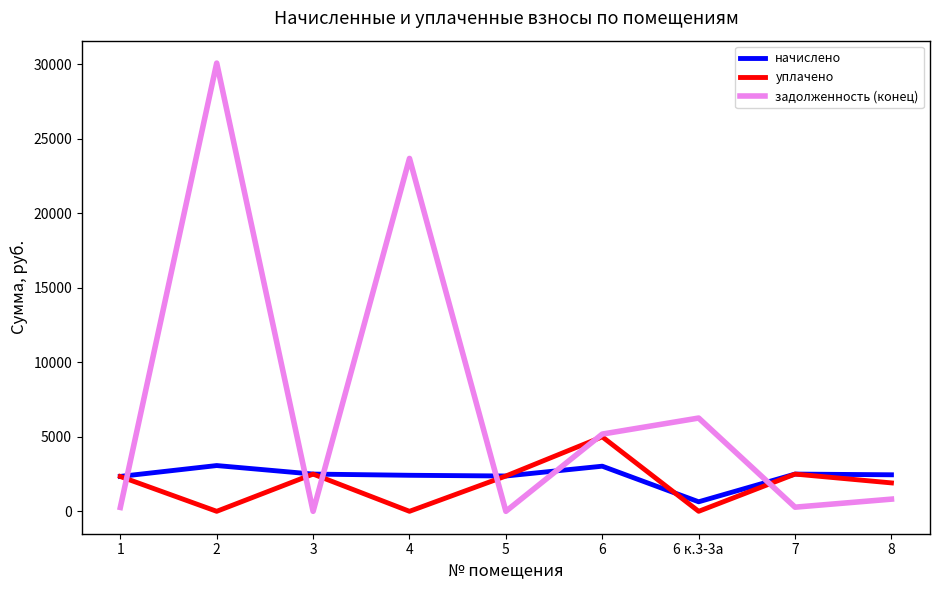

The value of начислено at 2 is 3071.9. True or false?

True